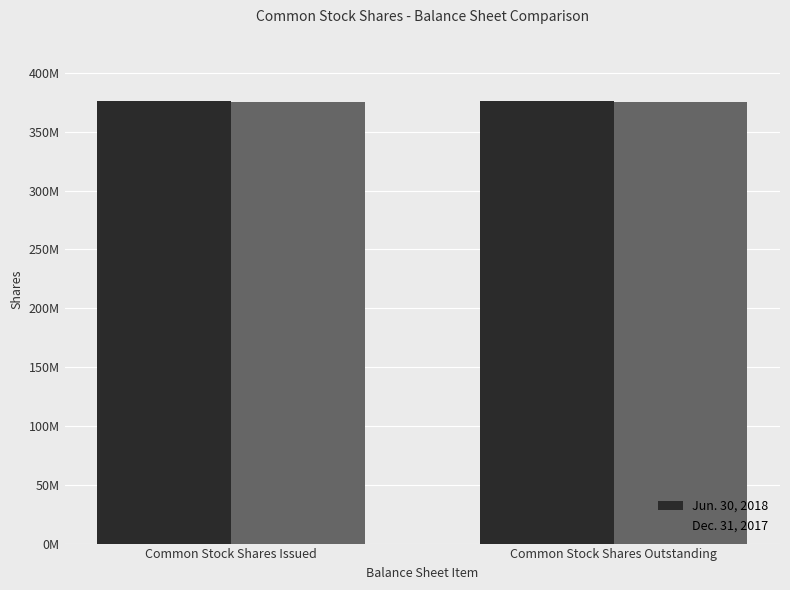

Rank the series at Common Stock Shares Issued from lowest to highest value.

Dec. 31, 2017, Jun. 30, 2018